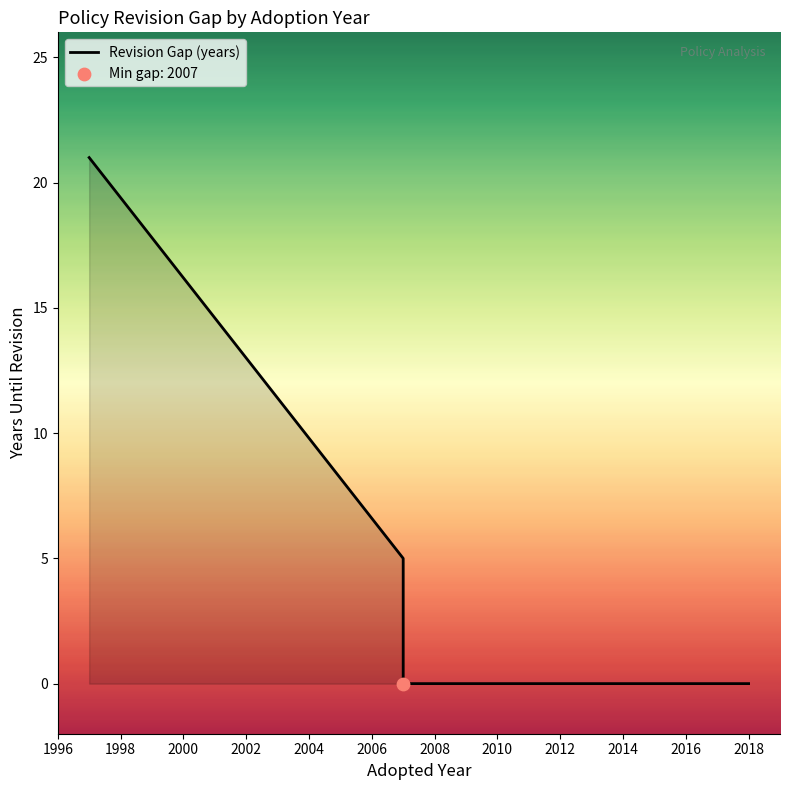

Between 2000 and 2002, which is larger?

2000